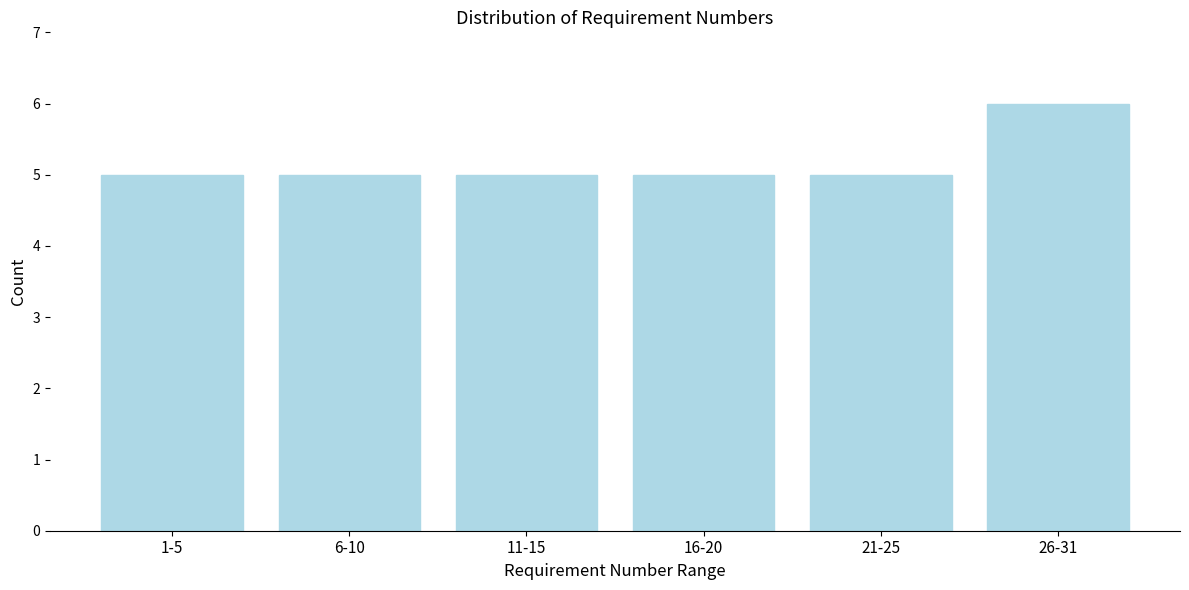

Reading left to right, transcribe all the data shown in this chart.

5	5	5	5	5	6